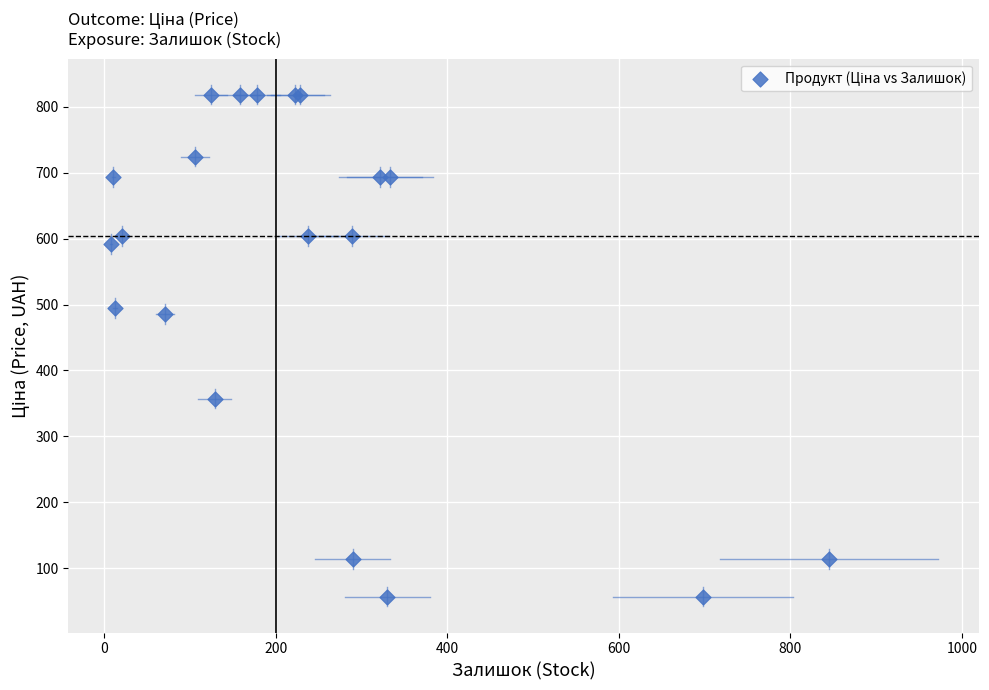

What Y value in the scatter plot is closest to 437?

485.4